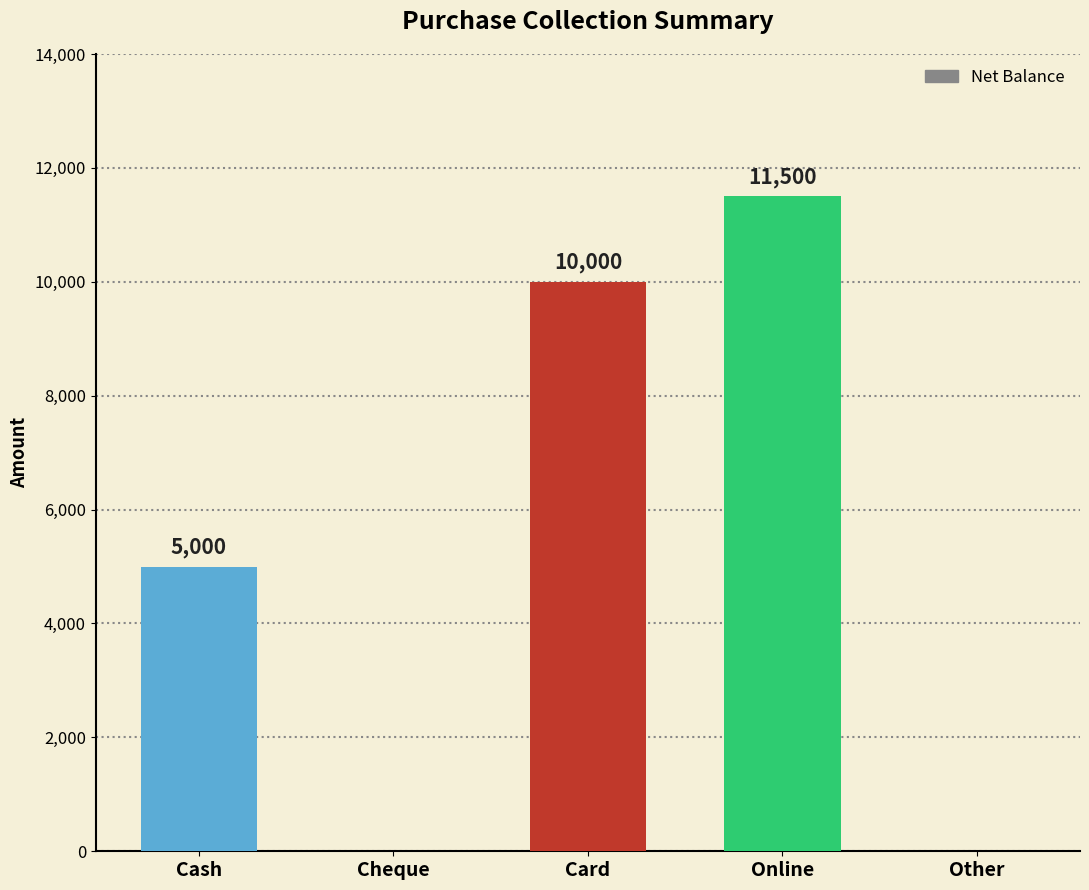

Reading left to right, extract all data points from this chart.

Cash=5000	Cheque=0	Card=10000	Online=11500	Other=0